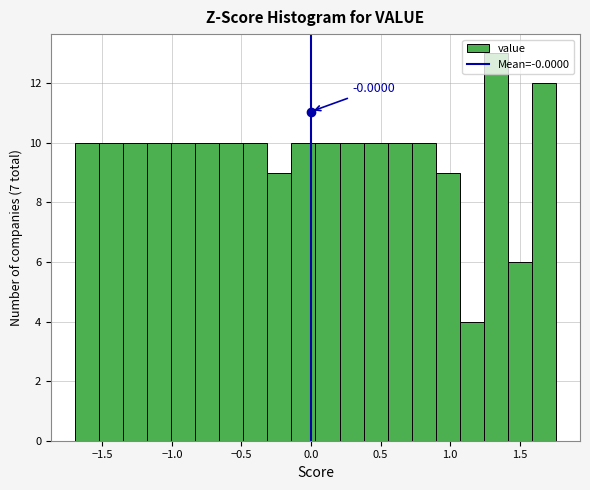

Around what value on the x-axis is the tallest bar? Give the approximate position of its centre, as read against the axis.

1.35